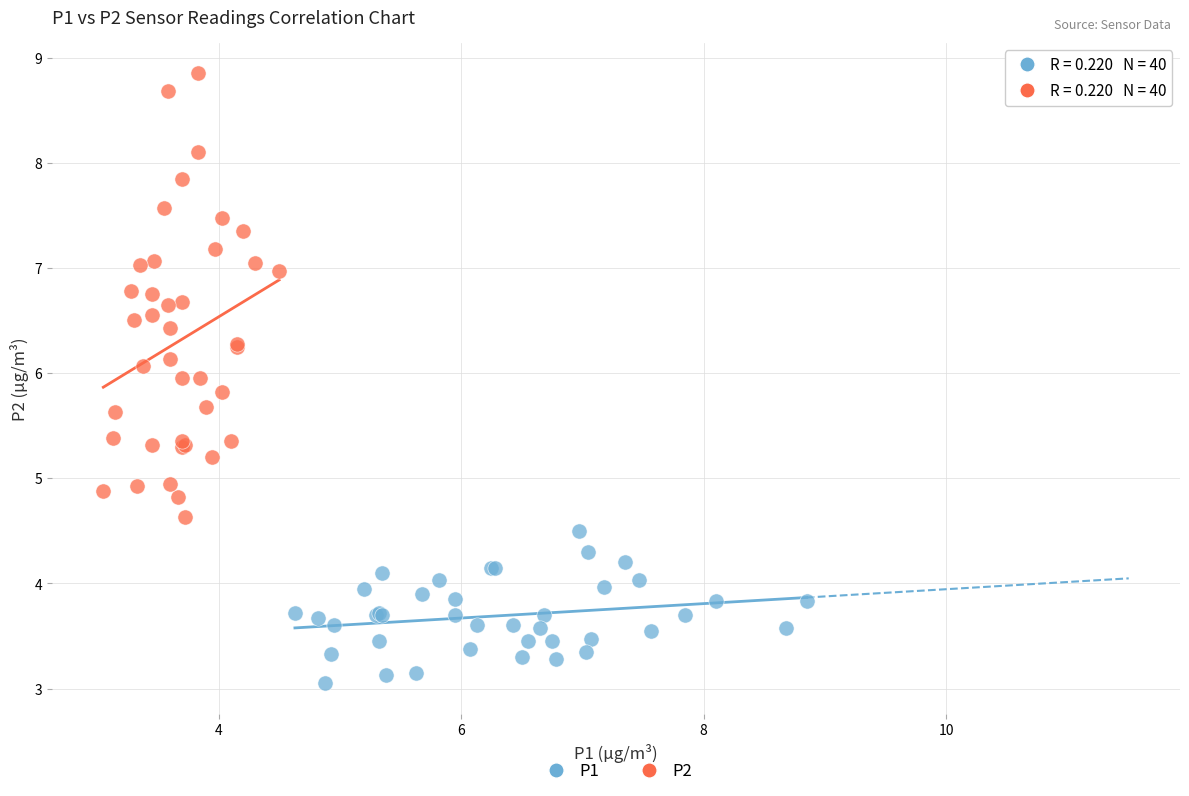

Which series reaches the minimum Y coordinate?

P1